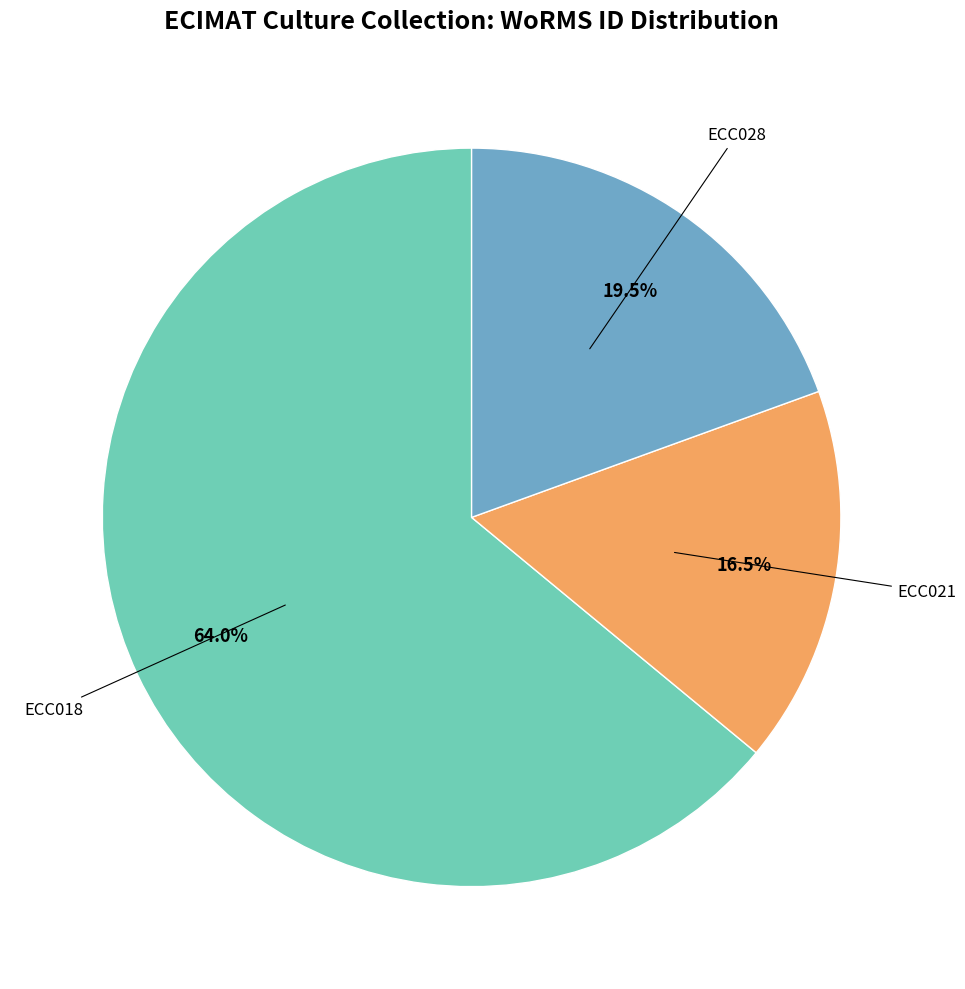

Is there a majority slice in this chart?

Yes